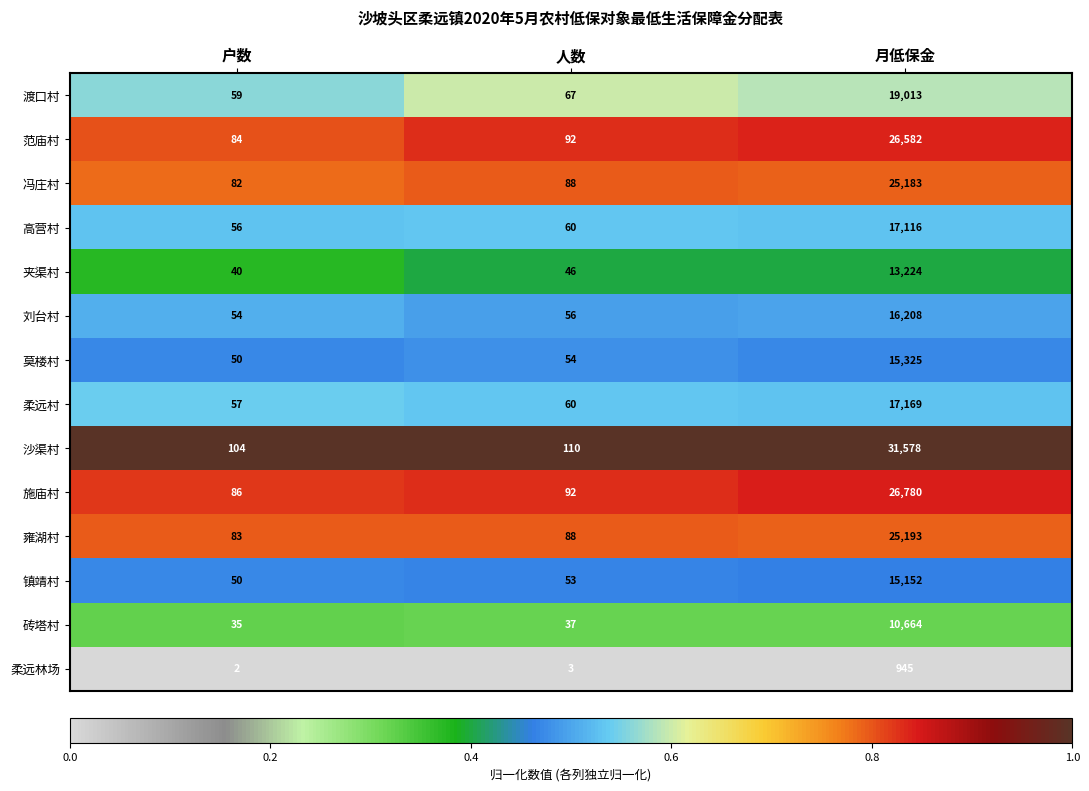

At which category does the chart reach its minimum across all series?

户数